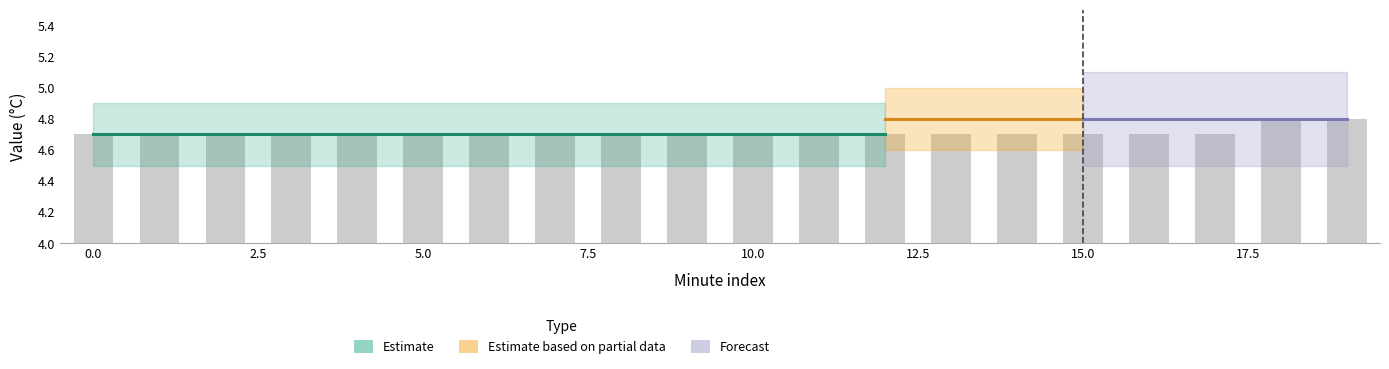

What is the difference between the maximum and minimum values?

0.1